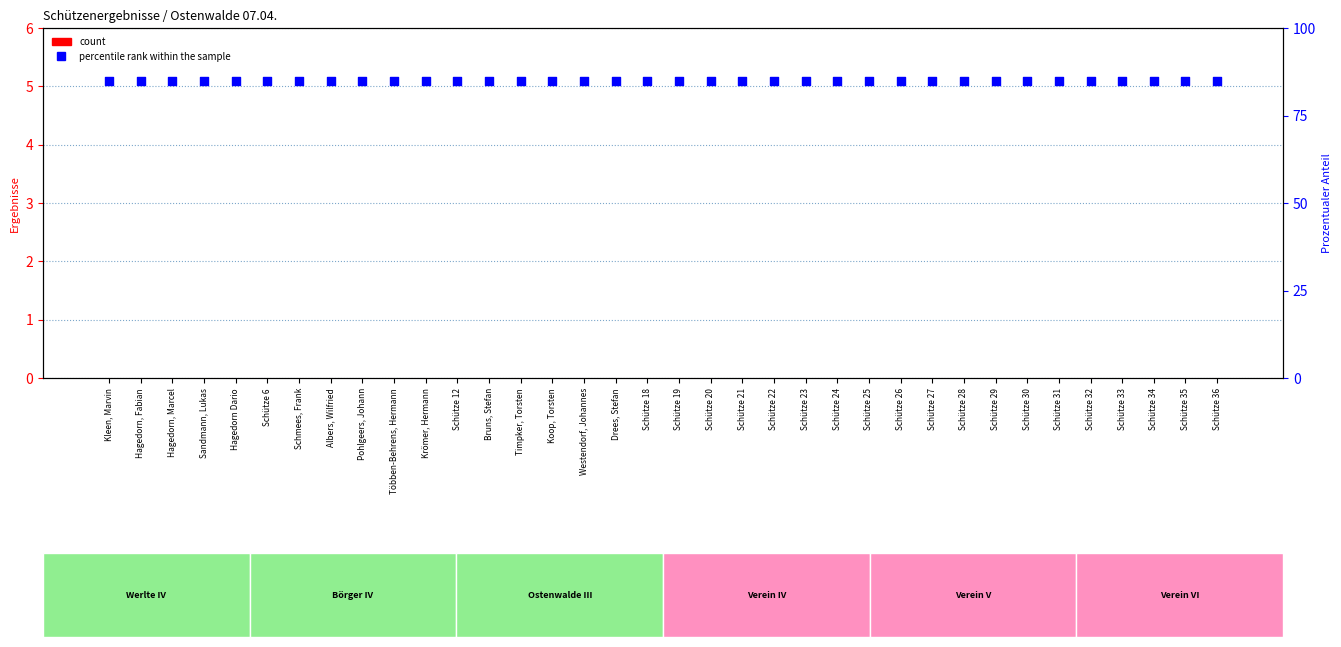

Is the value of percentile rank within the sample at Schütze 22 greater than the value of count at Schütze 23?

Yes